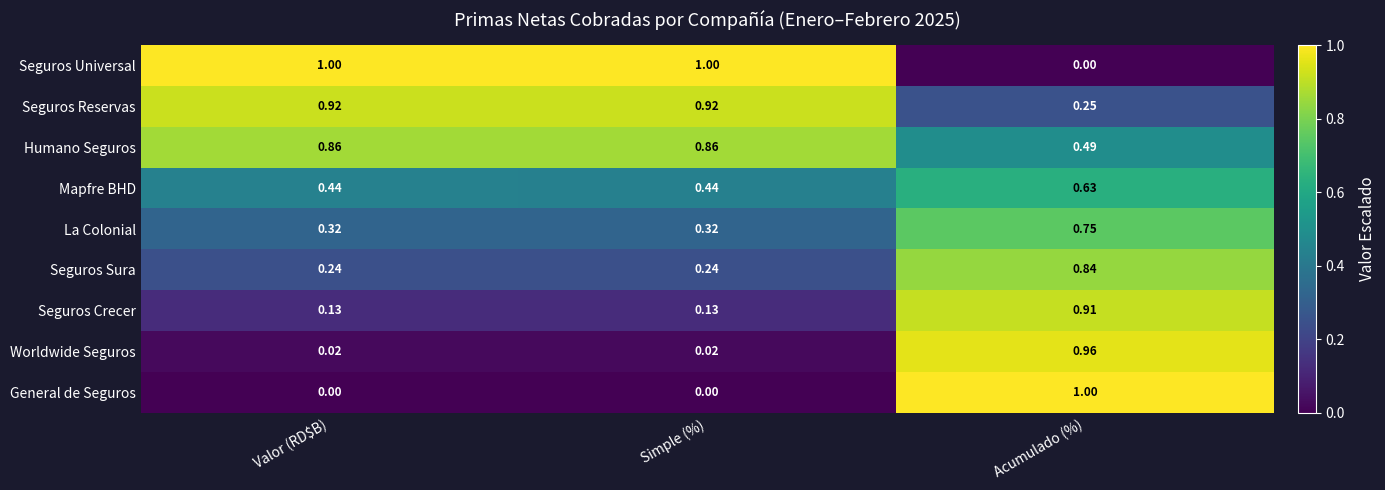

Which category has the highest value in the Seguros Crecer series?

Acumulado (%)